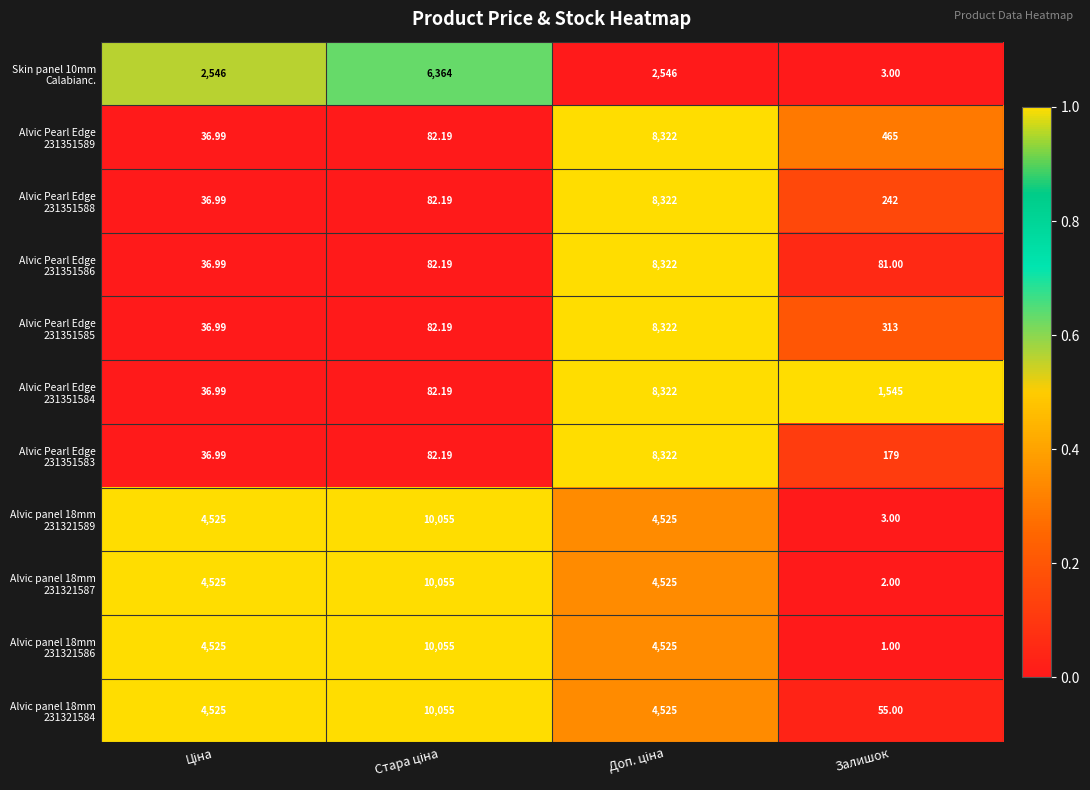

Which label corresponds to the smallest value in the chart?

Залишок